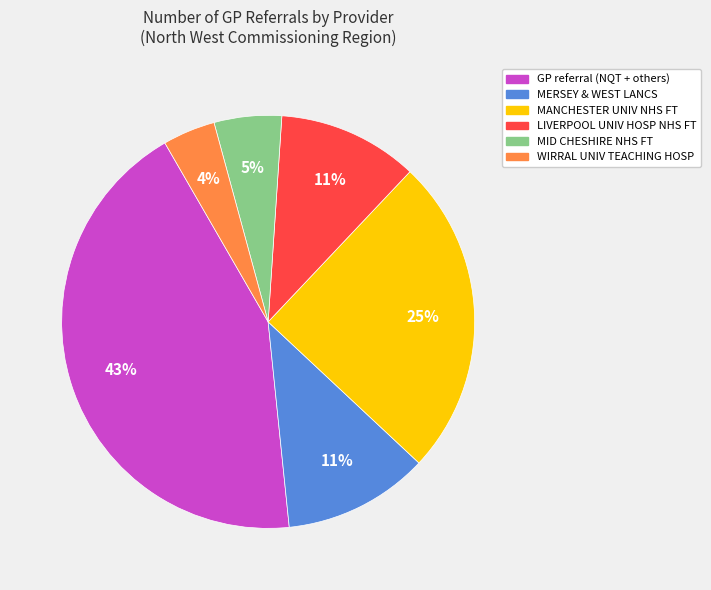

Is there any slice that represents more than half of the pie?

No